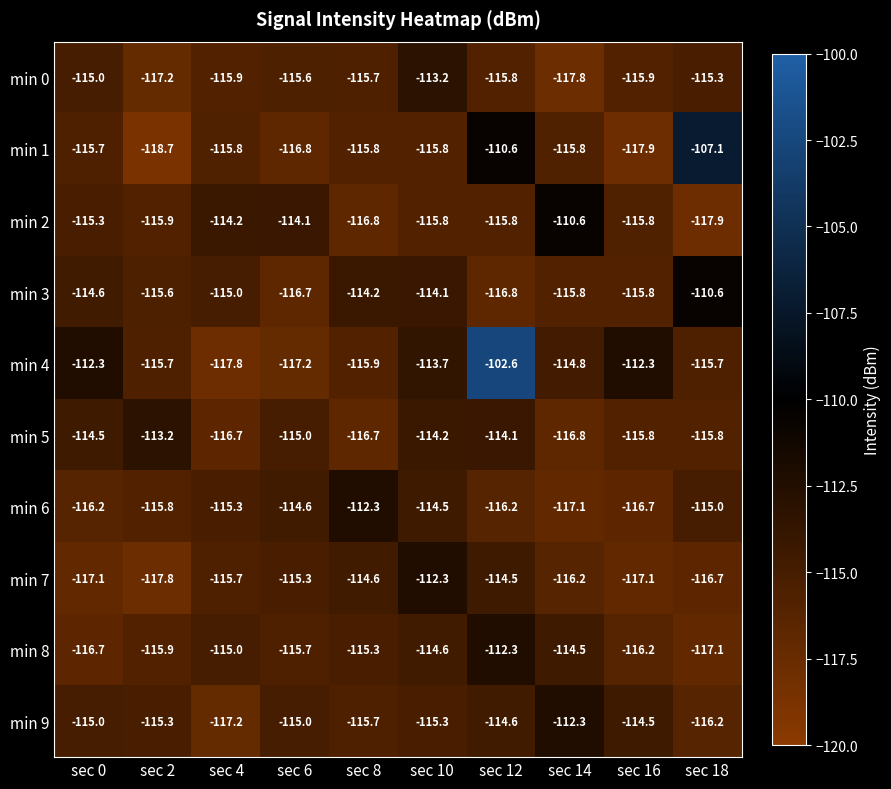

What is the difference between the highest and lowest values at sec 12?

14.2